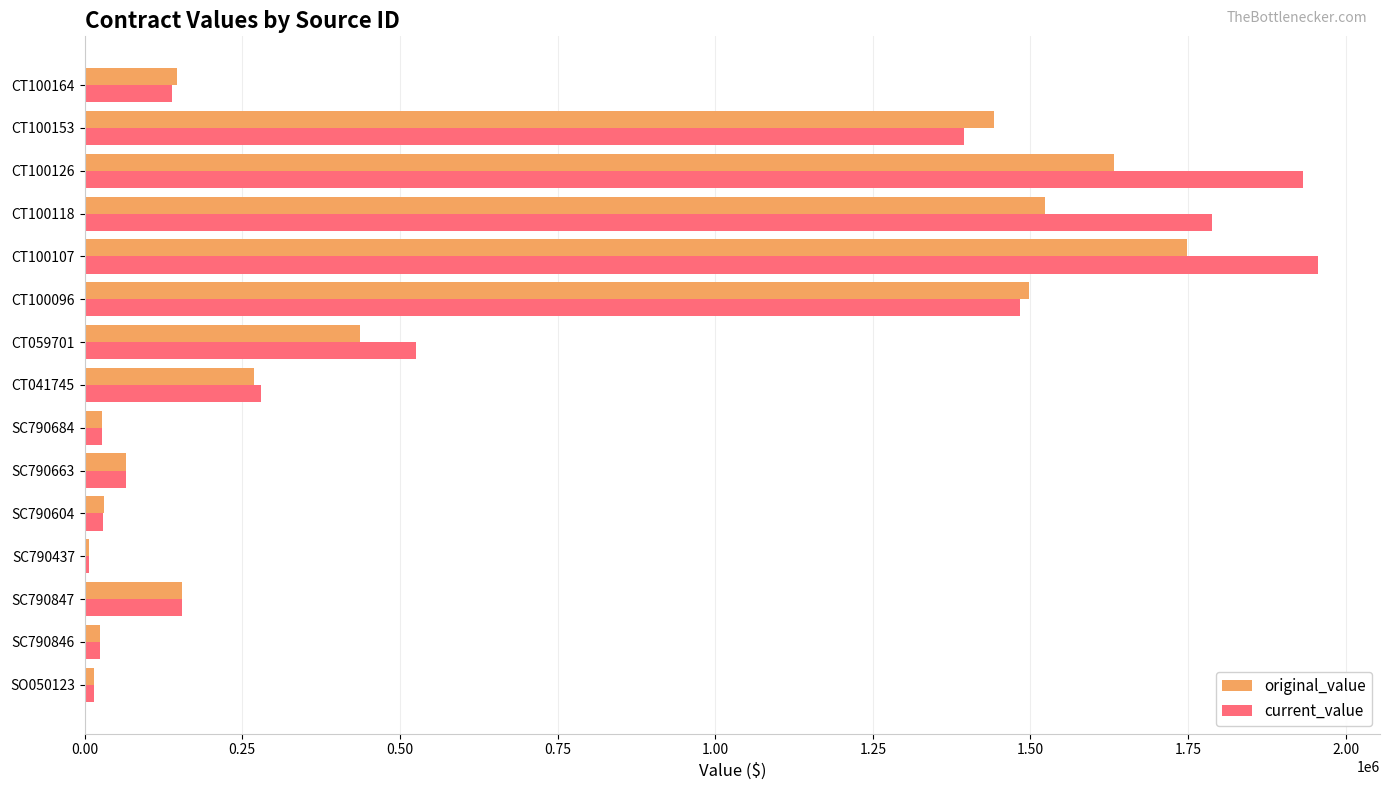

What is the average value of the current_value series?

654752.5